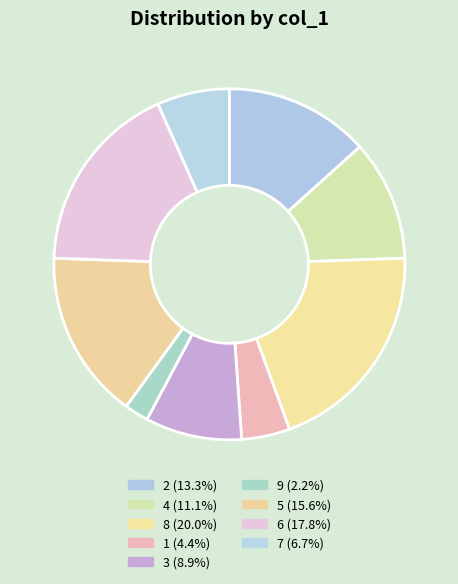

How many slices are in this pie chart?

9